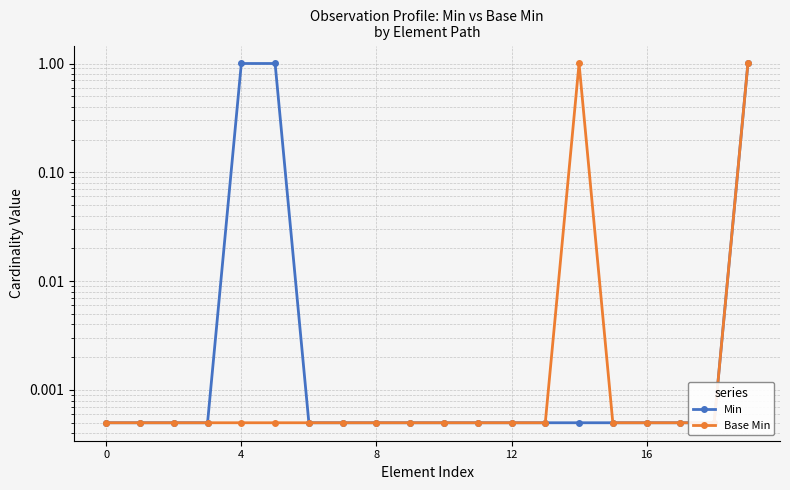

List the labels in order of Base Min value, largest first.

14, 19, 0, 4, 8, 12, 16, 5, 6, 7, 8, 9, 10, 11, 12, 13, 15, 16, 17, 18